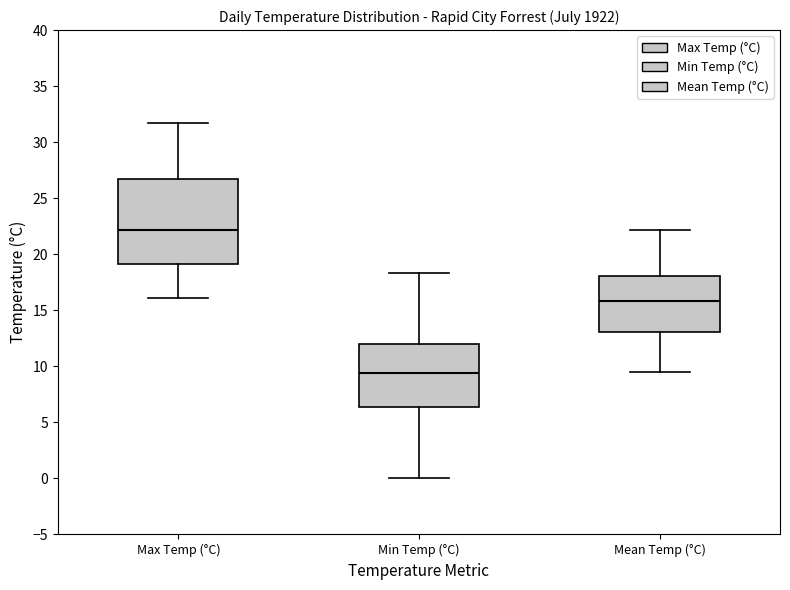

Where is the upper edge of the box for Min Temp (°C) on the y-axis? The values are not printed on the chart, so give them approximately, as read against the axis.

12.0